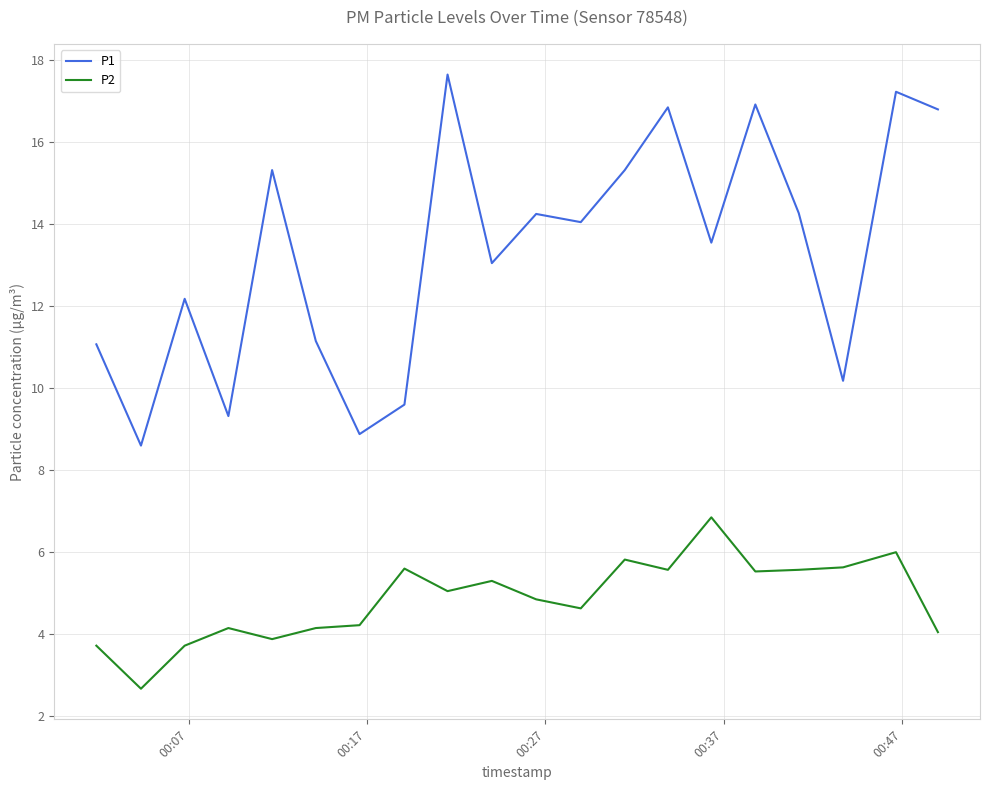

True or false: P1 and P2 intersect in this chart.

False